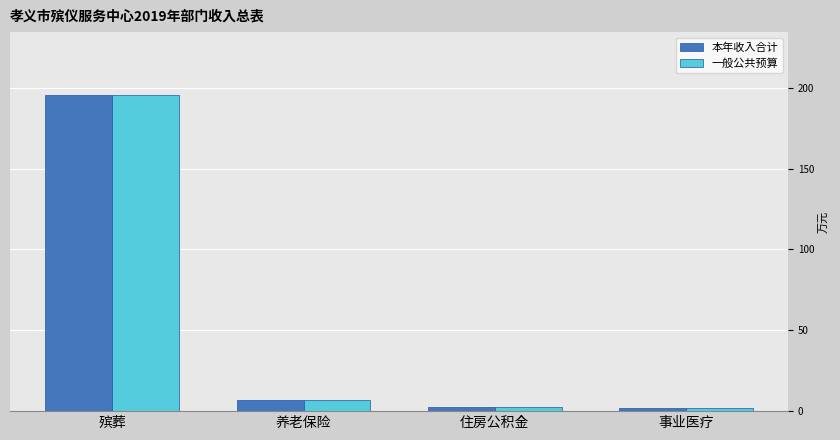

What is the total value across all series at 殡葬?

390.6